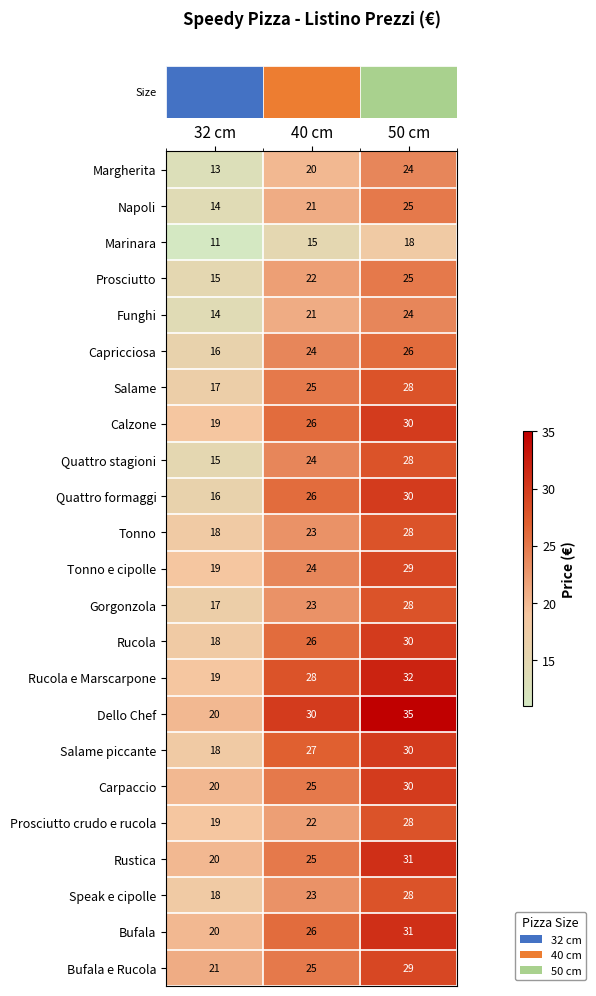

Which series has the widest spread of values?

Dello Chef